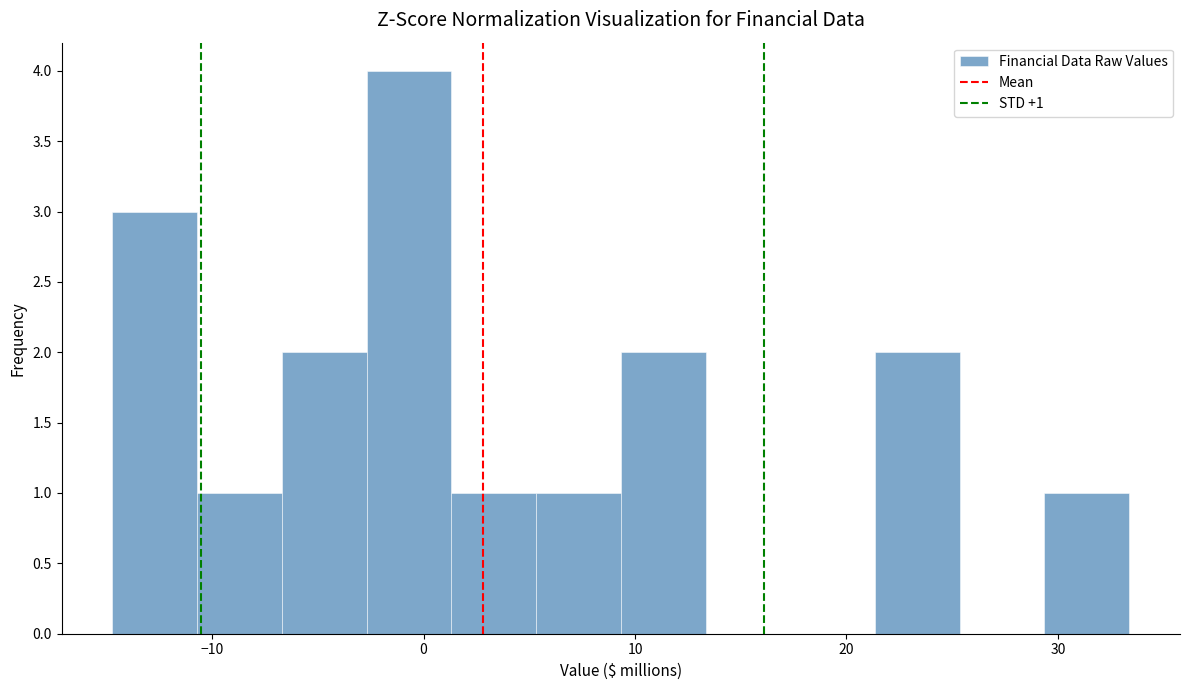

Which range on the x-axis has the tallest bar?

-3 to 1